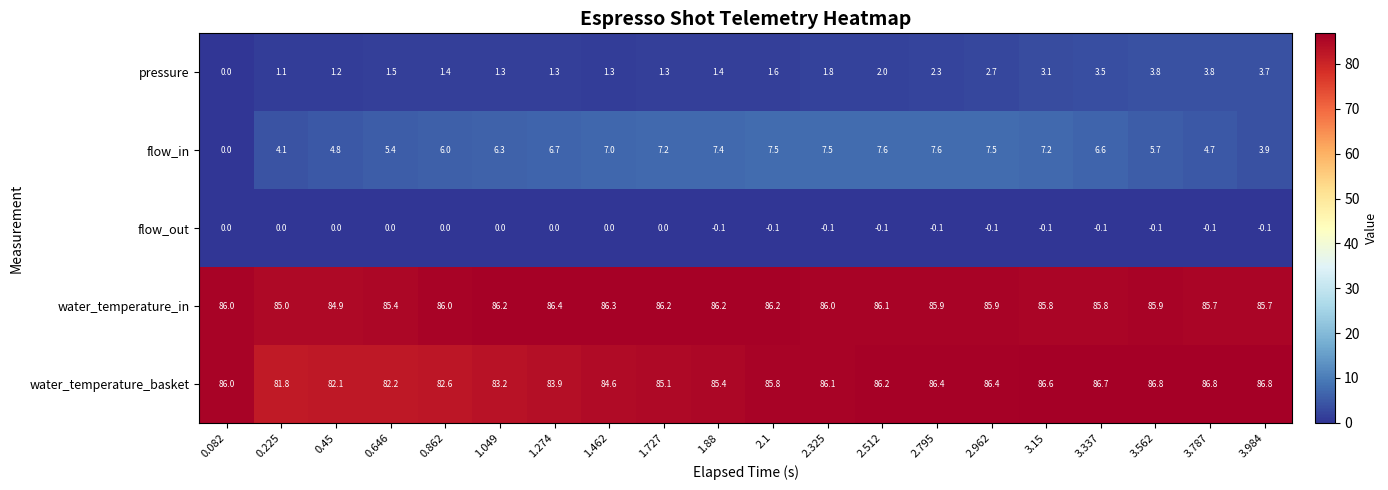

What is the sum of all flow_in values?

120.7